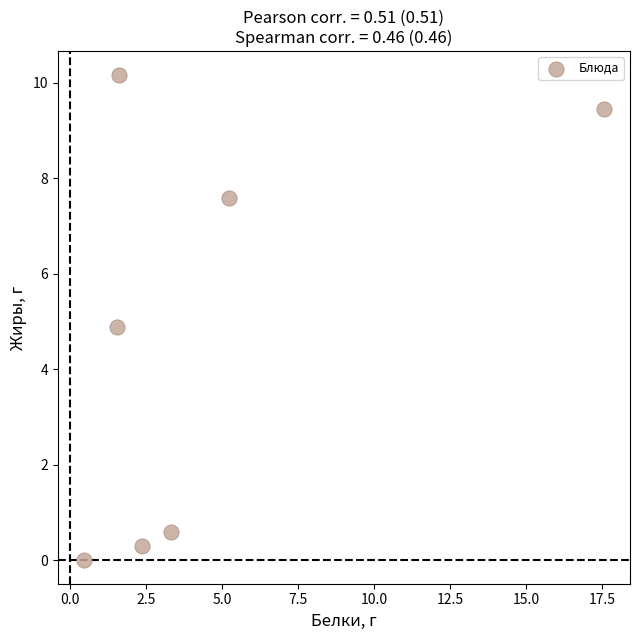

What Y value in the scatter plot is closest to 5?

4.9